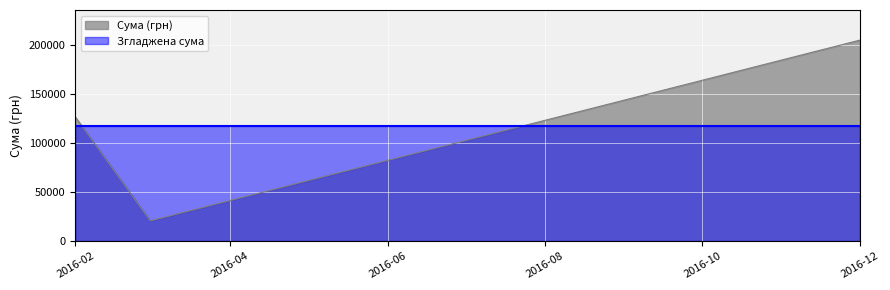

What is the spread (max minus min) of values at 2016-02?

9144.1